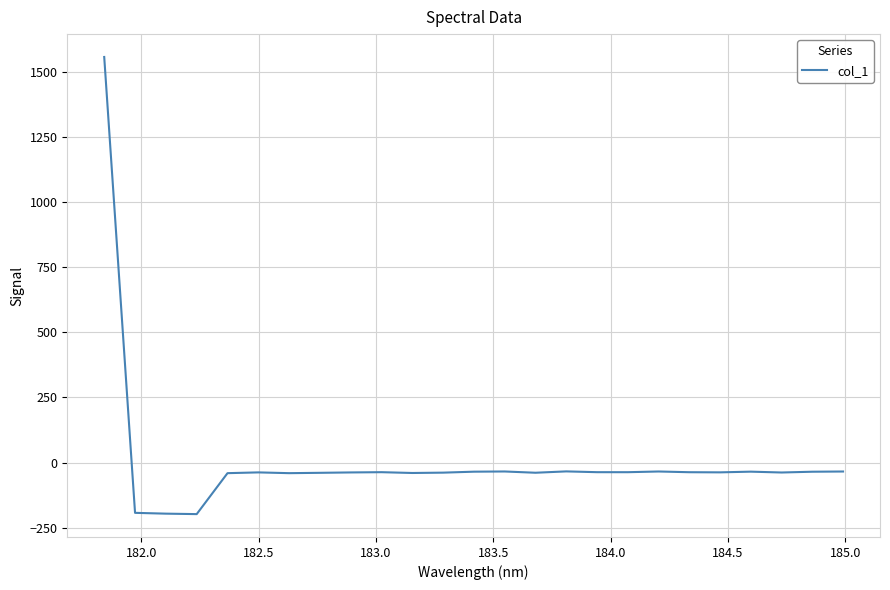

What is the minimum value shown in the chart?

-197.8